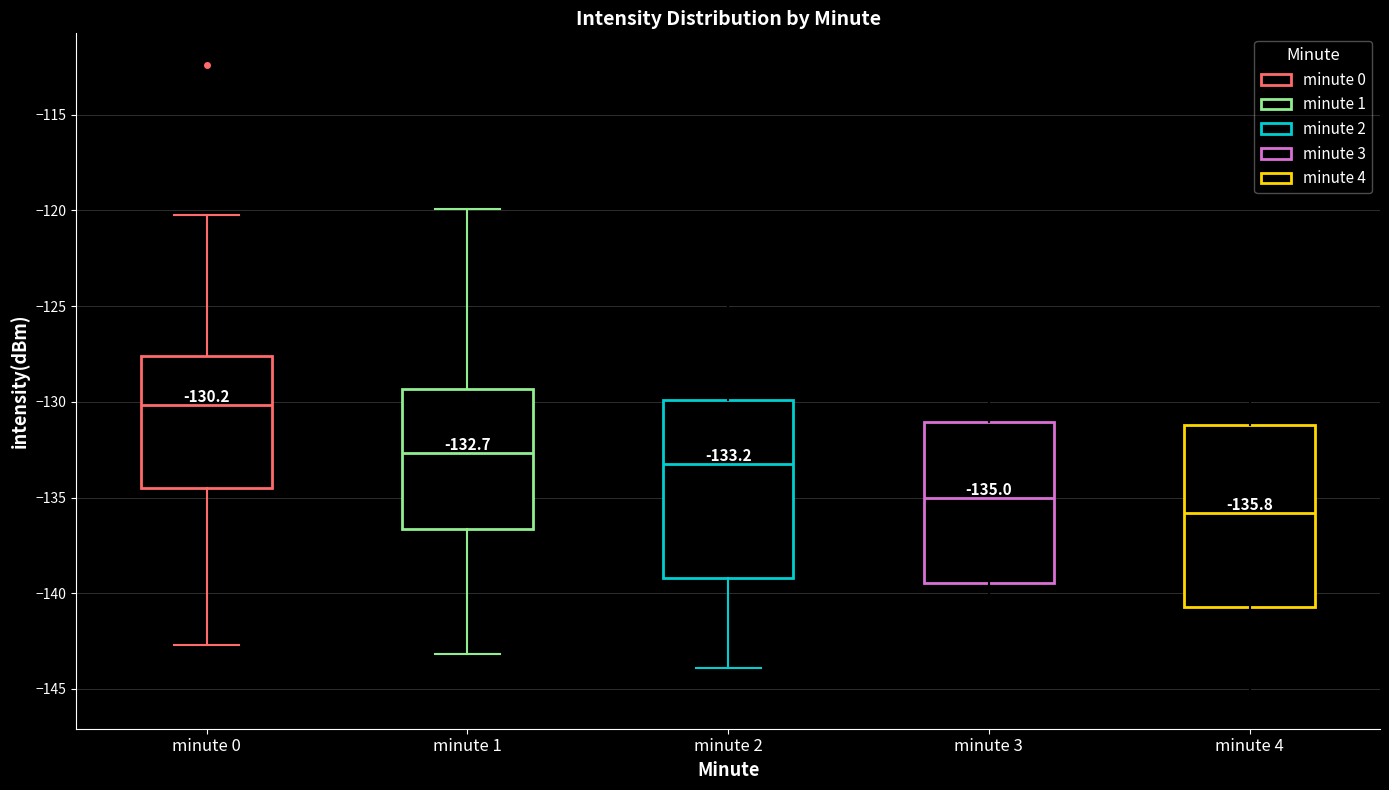

Which box has the lowest median line?

minute 4